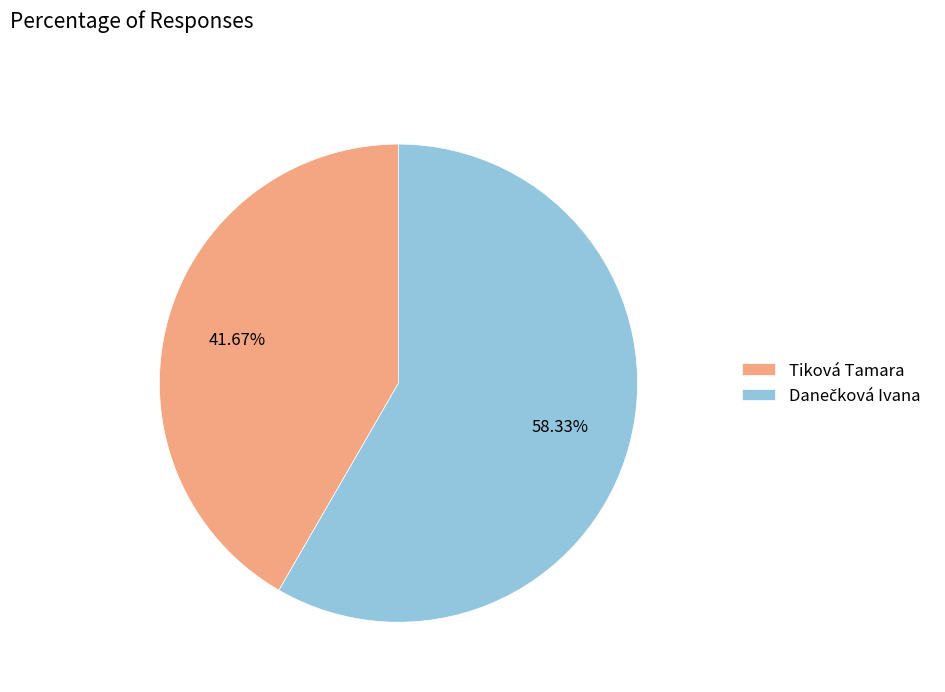

Does any single category account for the majority?

Yes